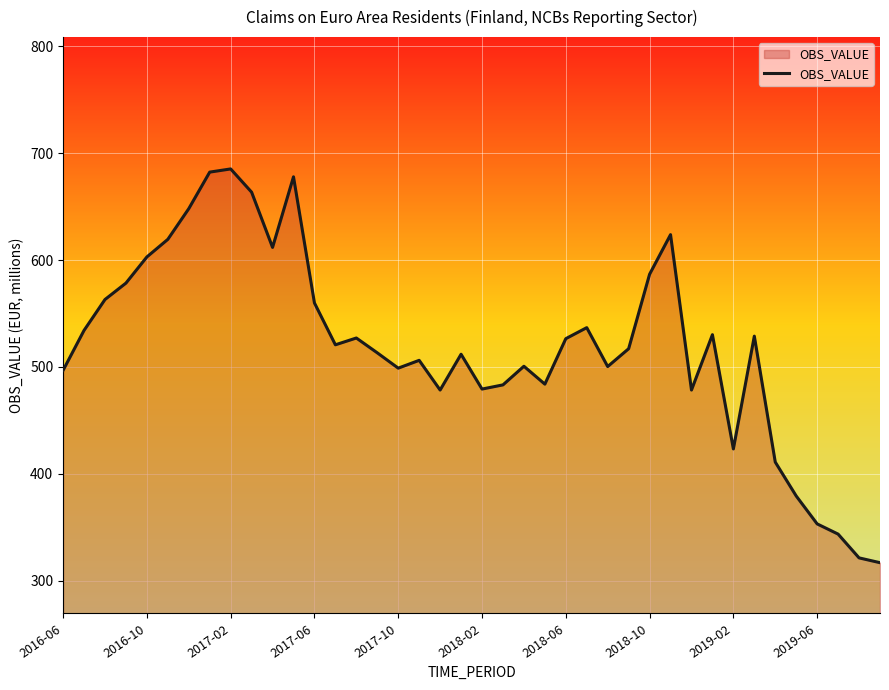

What is the smallest value displayed?

316.8